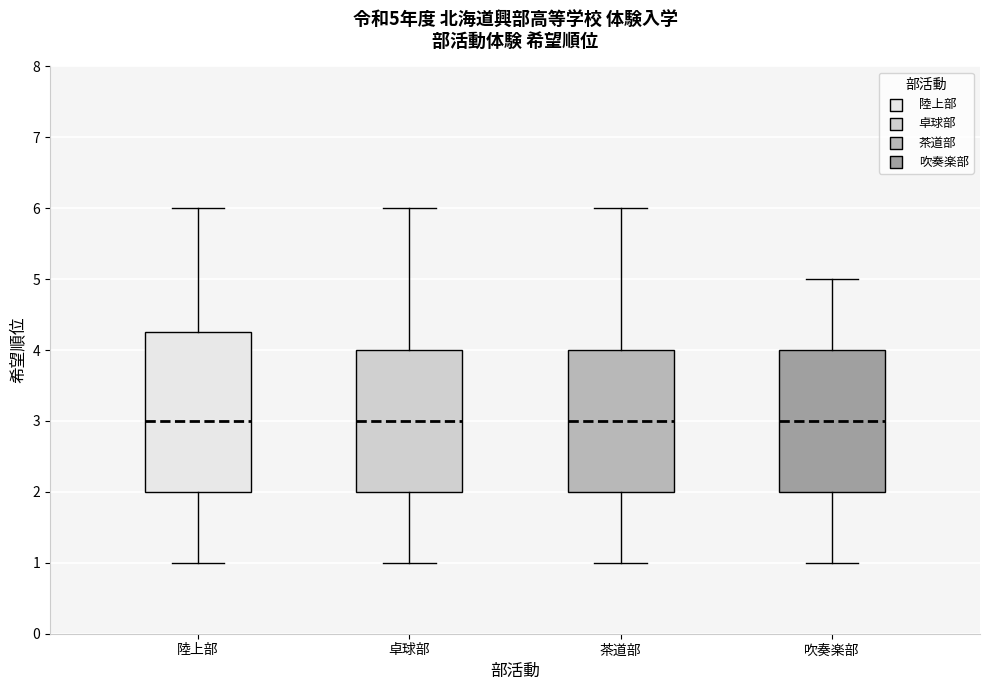

Which box is the tallest, from its lower edge to its upper edge?

陸上部